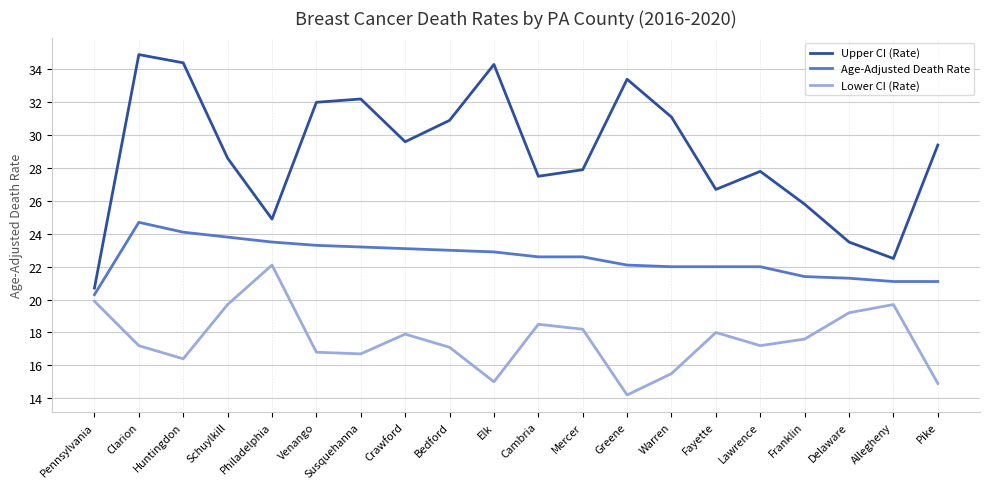

True or false: Age-Adjusted Death Rate has more than 0 interior local peaks.

True